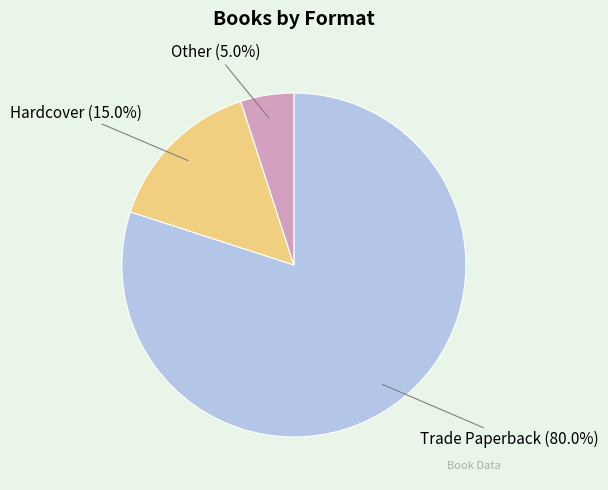

To the nearest percent, what percentage of the pie is Other?

5%